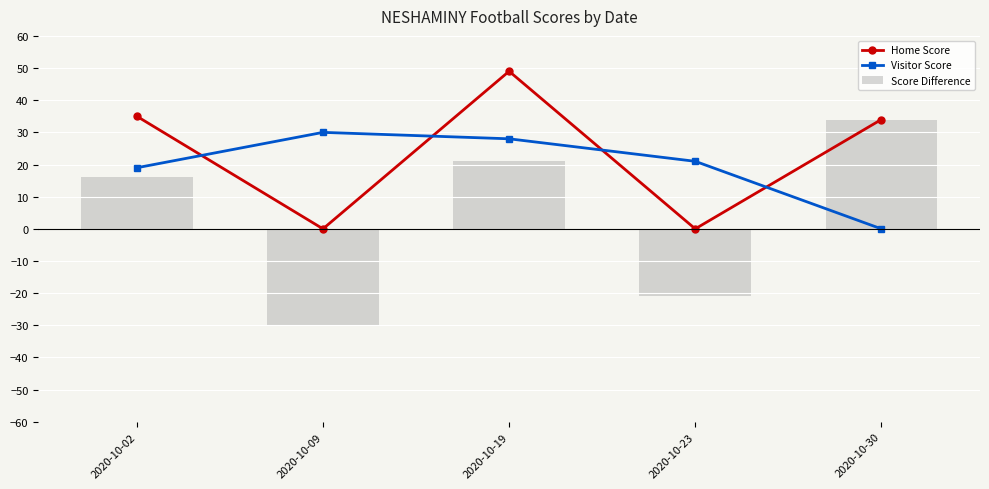

What is the spread (max minus min) of values at 2020-10-02?

19